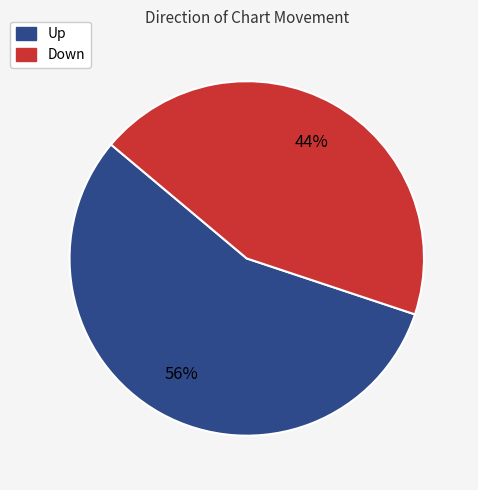

What is the largest slice in the pie chart?

Up